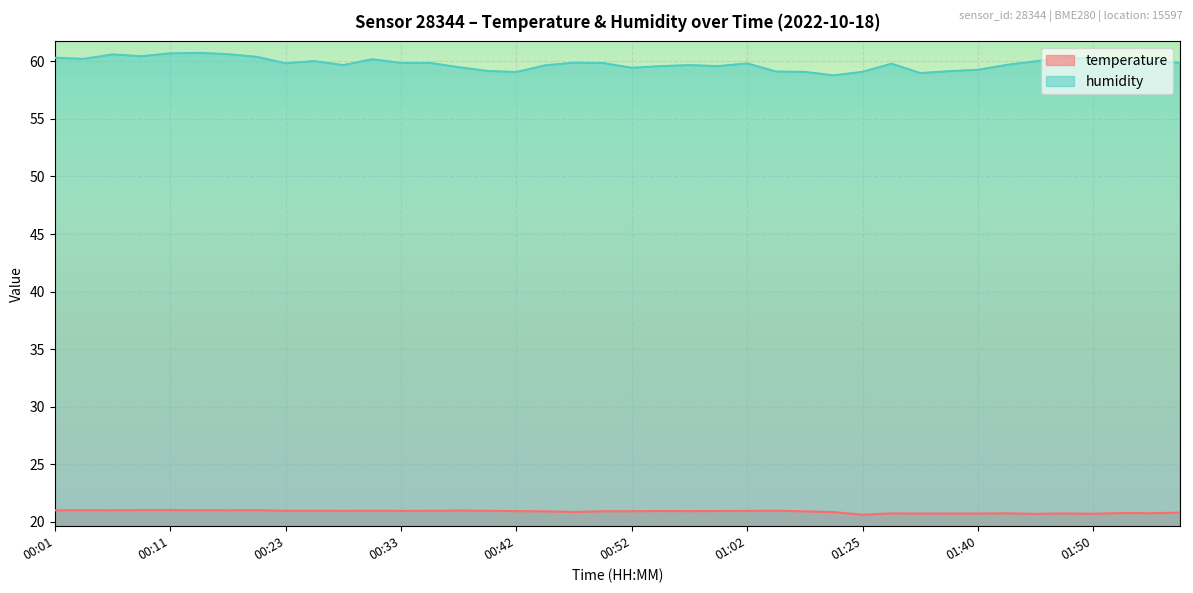

Reading left to right, list all the values displayed in this chart.

temperature: 21.0	21.0	21.0	21.0	21.0	21.0	21.0	21.0	21.0	21.0	20.9	21.0	20.9	21.0	21.0	21.0	20.9	20.9	20.9	20.9	20.9	20.9	20.9	20.9	20.9	21.0	20.9	20.8	20.6	20.7	20.7	20.7	20.7	20.7	20.7	20.7	20.7	20.8	20.8	20.8
humidity: 60.3	60.2	60.6	60.4	60.7	60.7	60.6	60.4	59.8	60.0	59.7	60.2	59.9	59.9	59.5	59.2	59.1	59.6	59.9	59.9	59.4	59.6	59.7	59.6	59.8	59.1	59.1	58.8	59.1	59.8	59.0	59.1	59.3	59.7	60.0	60.4	60.2	60.1	59.9	59.9